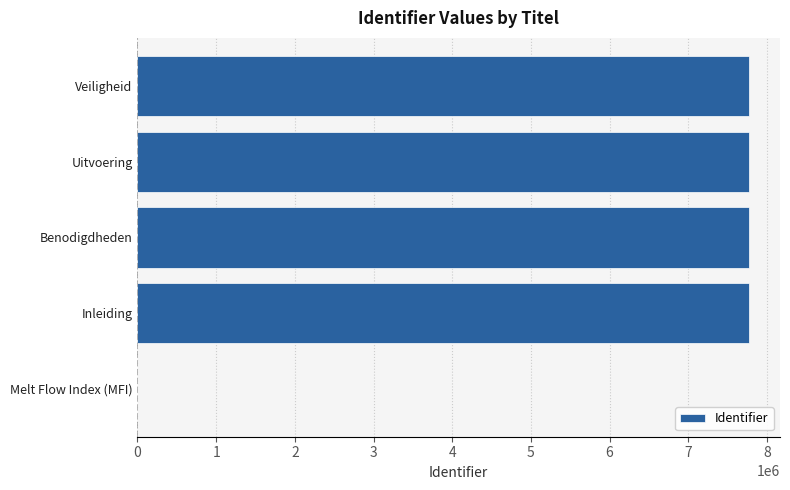

How many categories are shown in the chart?

5